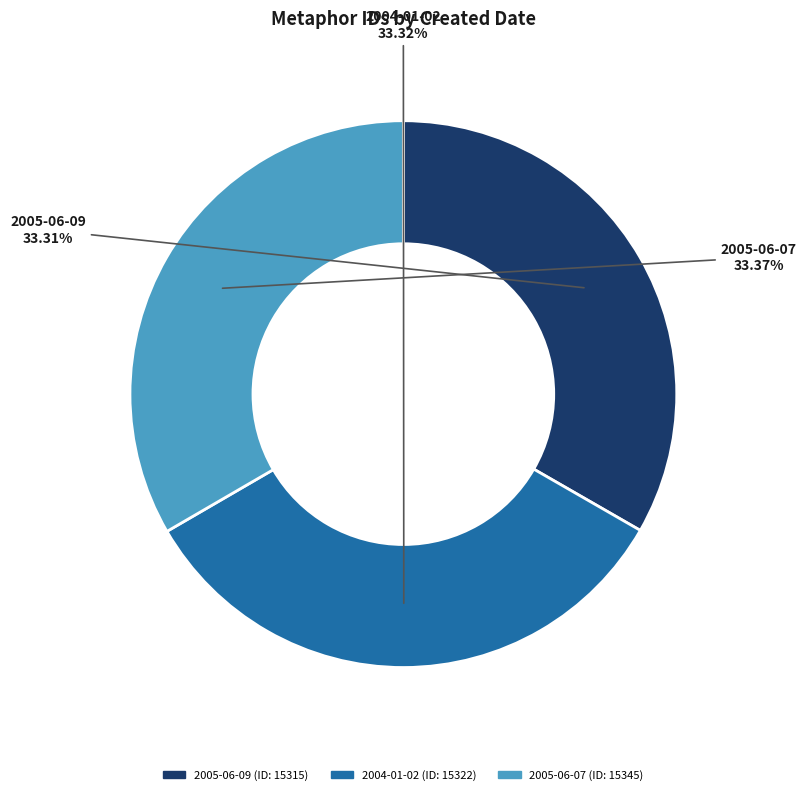

Is it true that 2005-06-09 is 24% of the pie?

False